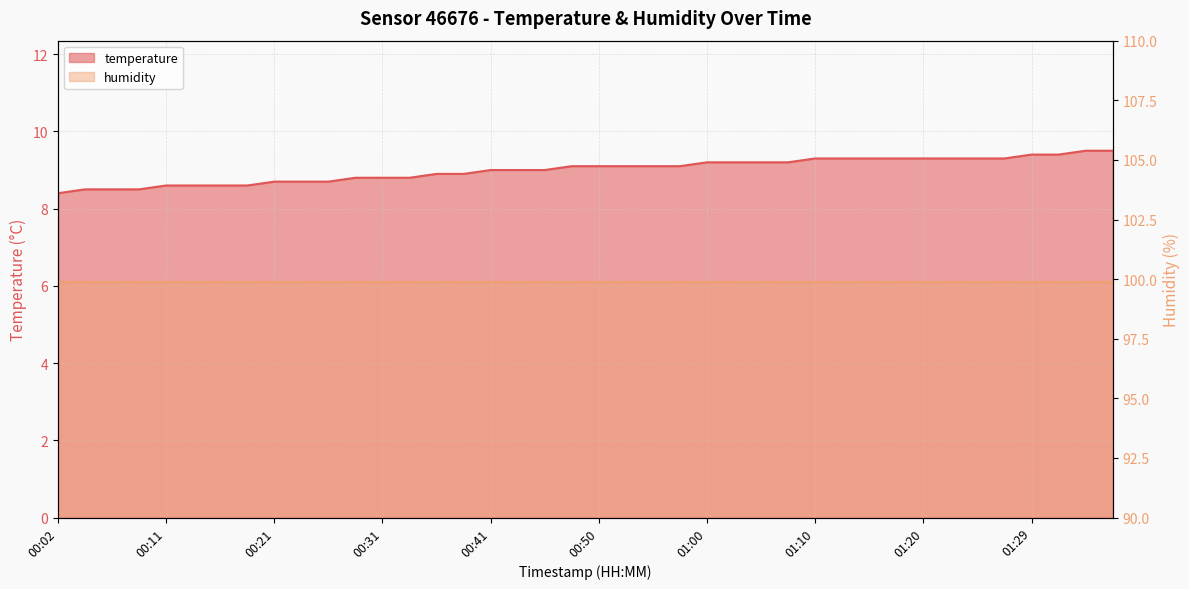

True or false: the data shows 15.2 at 00:33.

False